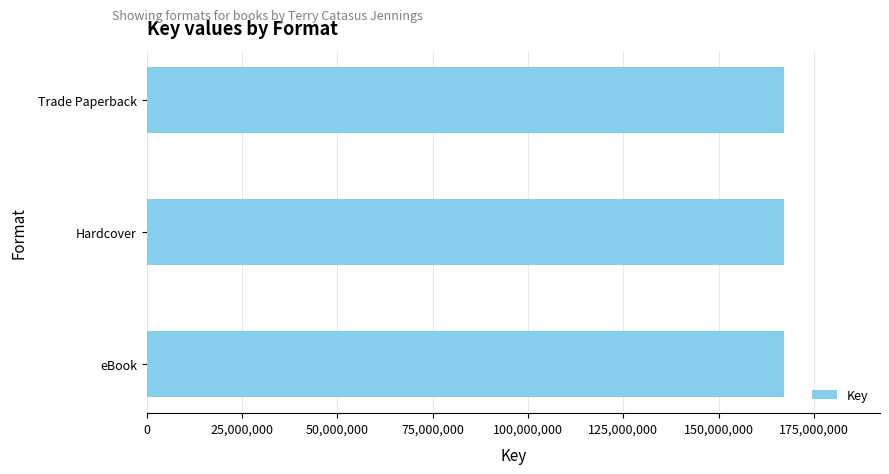

The value at Hardcover is 258745850. True or false?

False